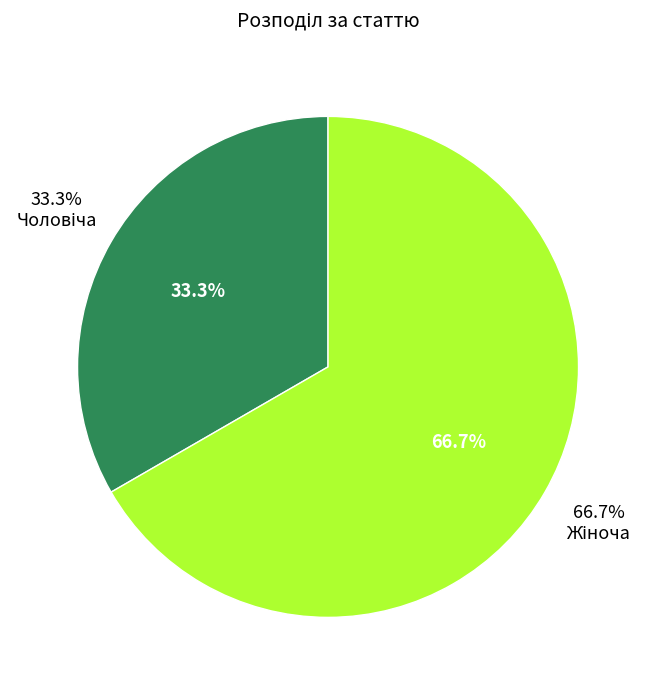

To the nearest percent, what portion does Чоловіча represent?

33%